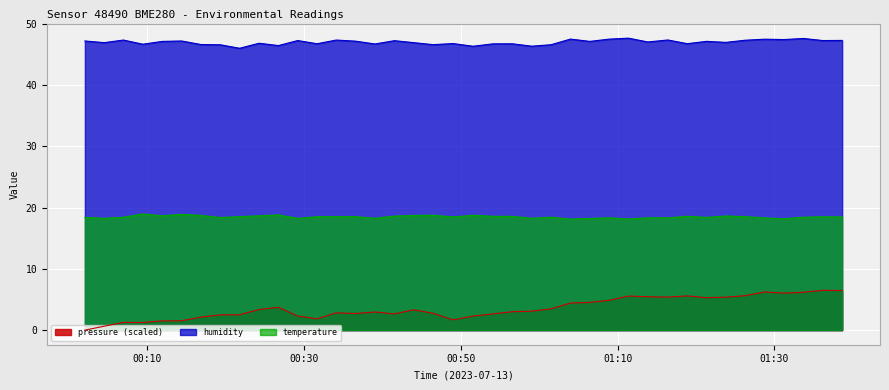

How many lines are shown in the chart?

3